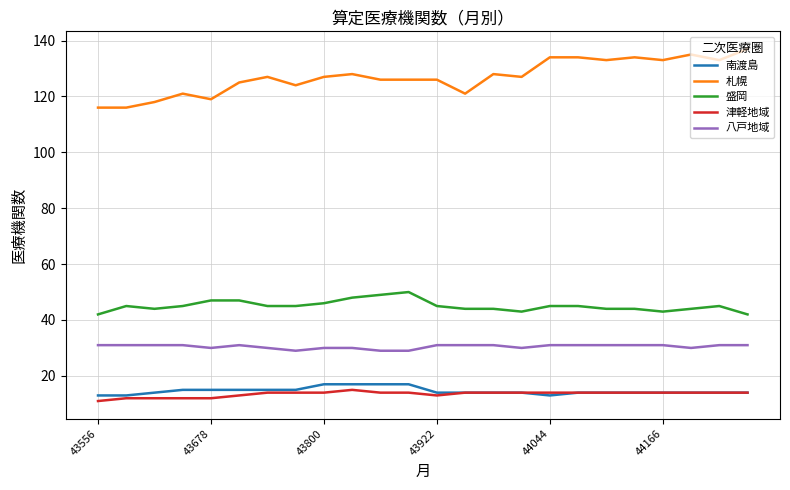

True or false: 南渡島 and 八戸地域 cross at least once.

False